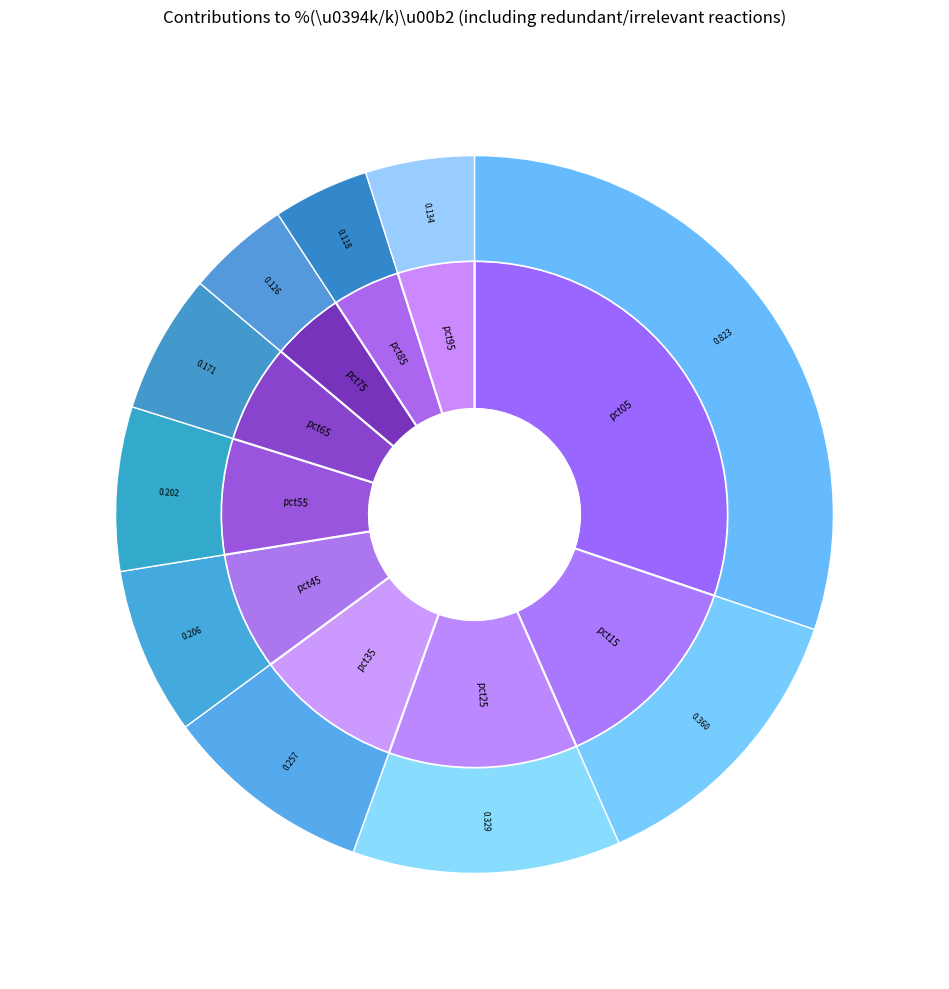

What is the largest slice in the pie chart?

pct05